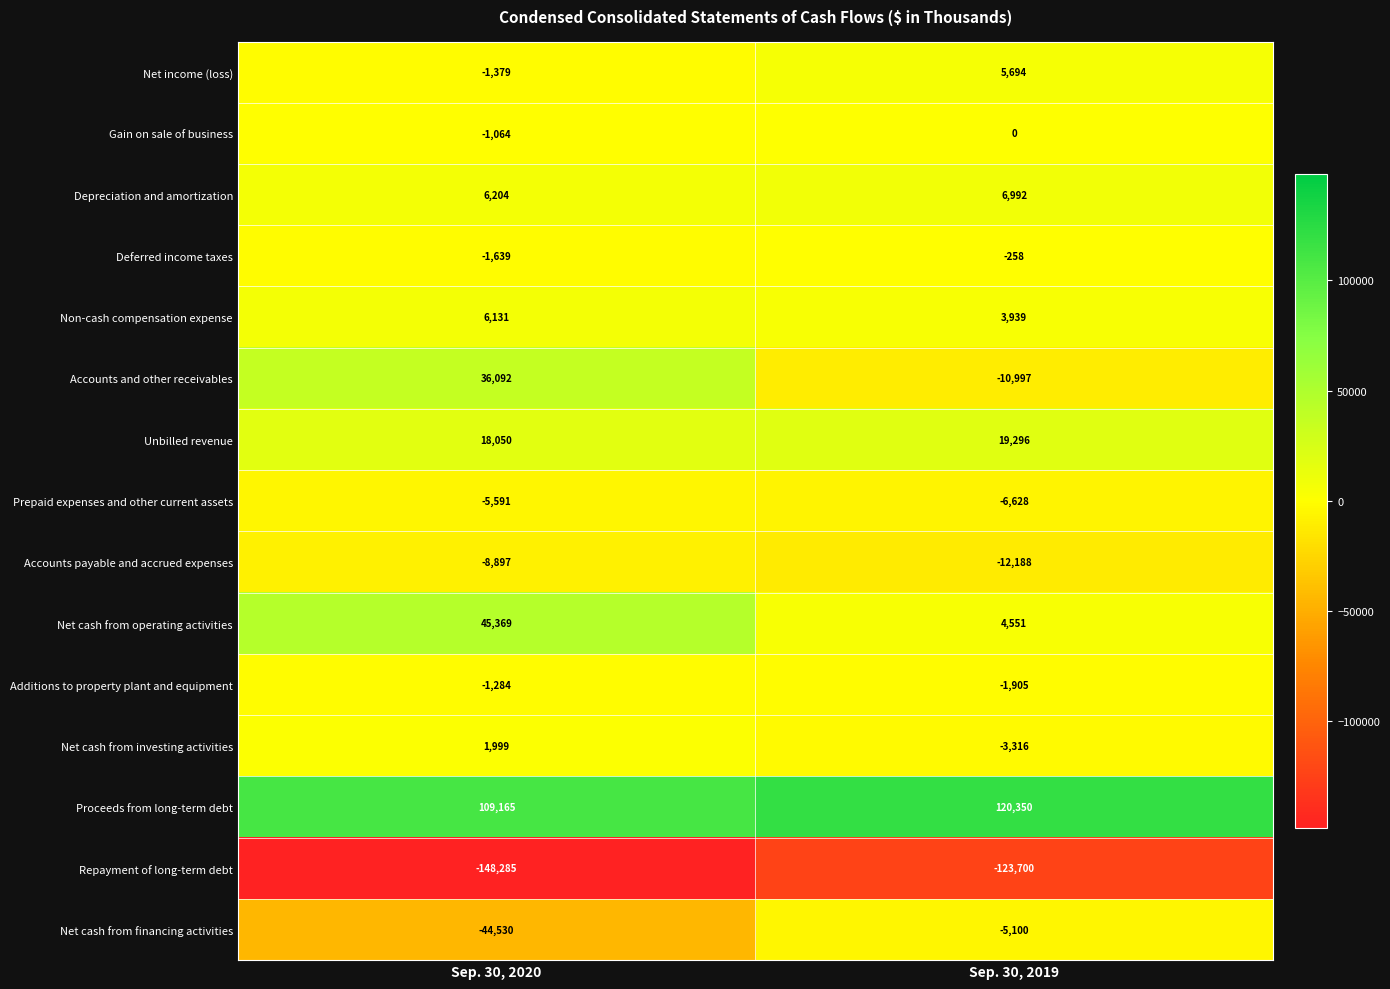

At which label is Net cash from investing activities closest to -658?

Sep. 30, 2020